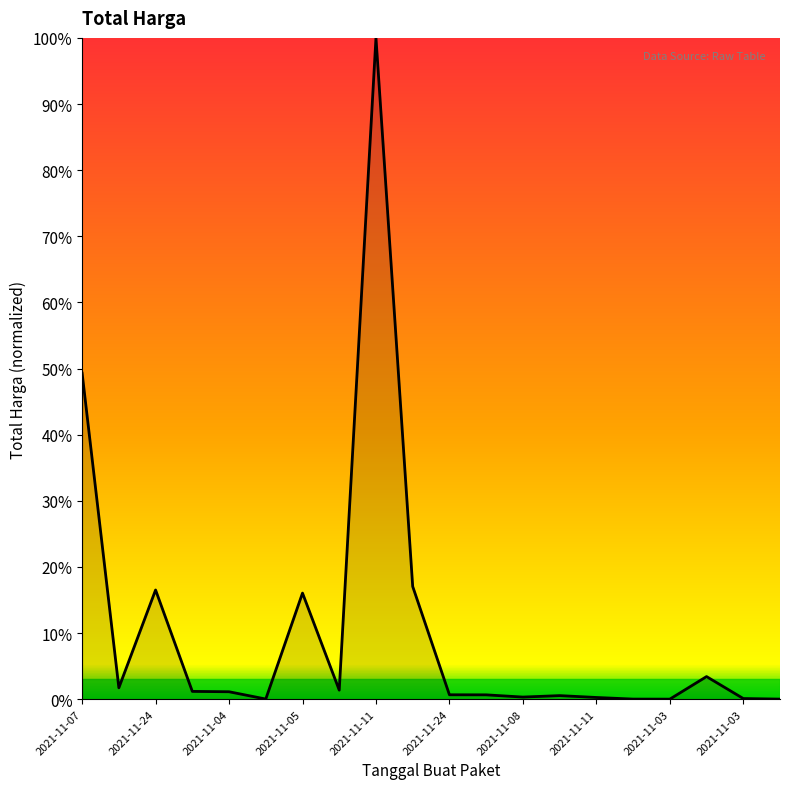

True or false: the data has more than 1 interior local peaks.

True